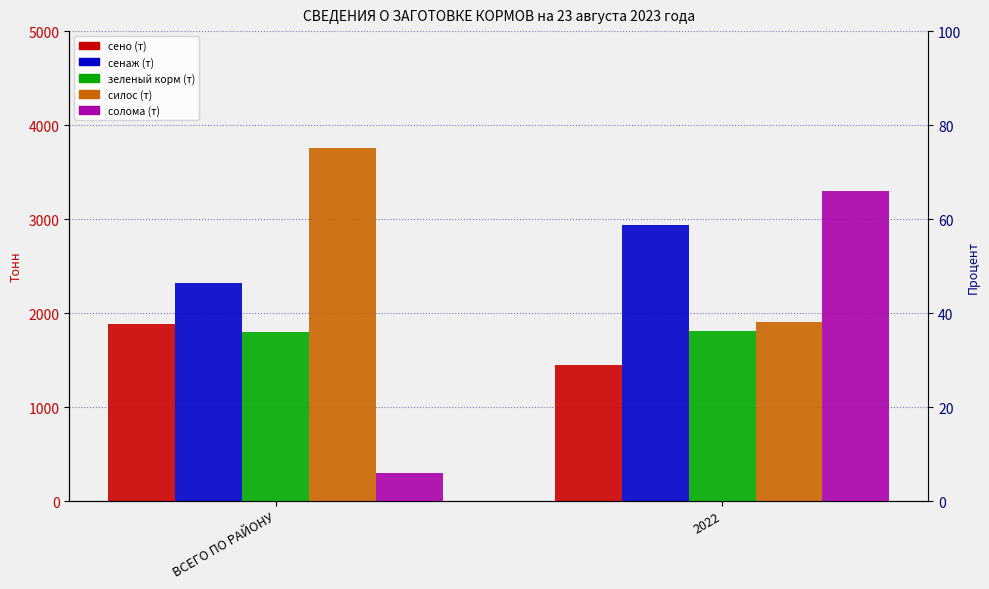

What is the difference between the maximum and minimum values in the сенаж (т) series?

618.7